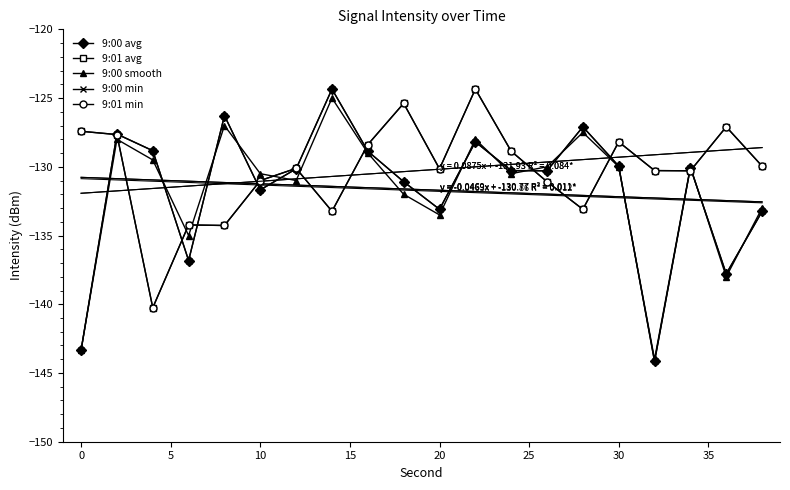

The 9:01 avg series shows -175.0 at 25. True or false?

False